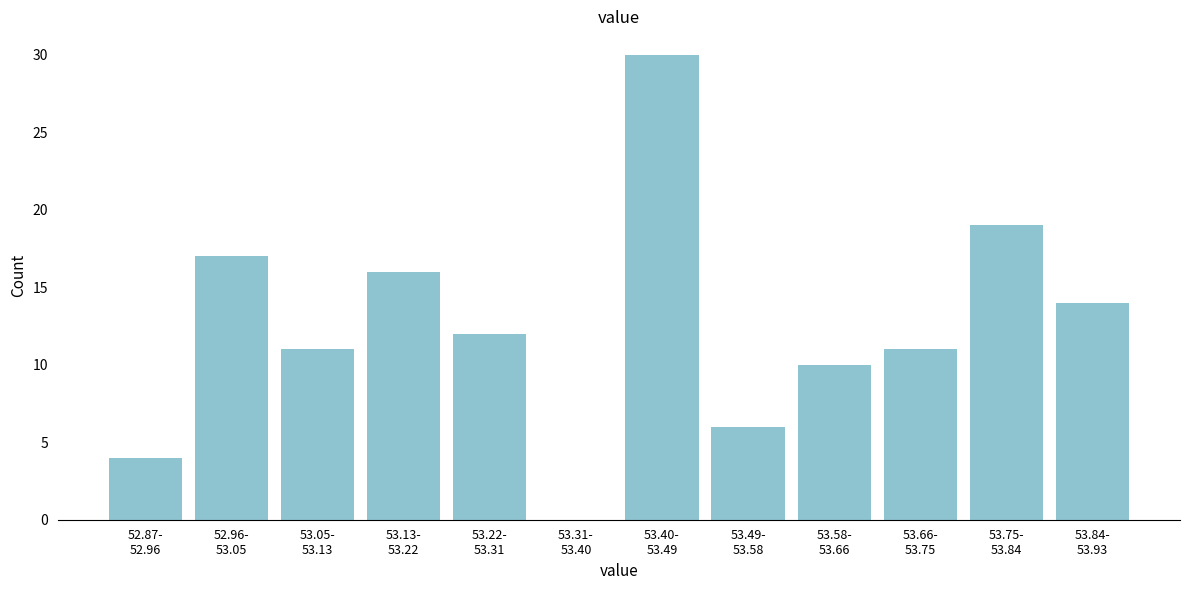

What is the greatest value displayed?

30